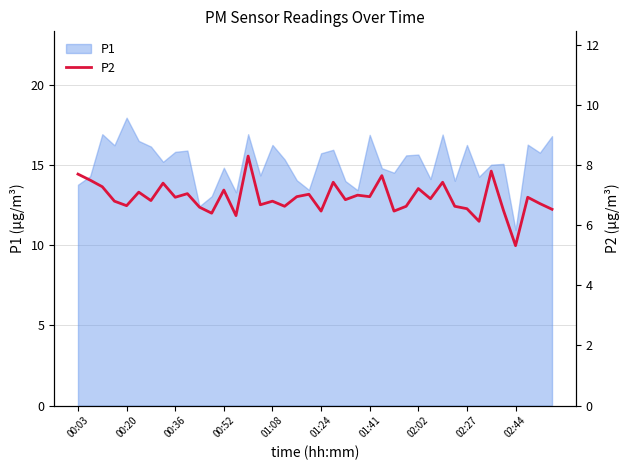

What position from the right is 23?

17